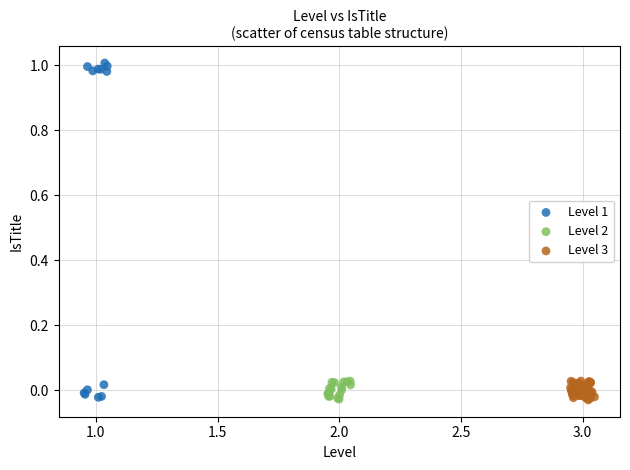

Which series has the largest Y range (max minus min)?

Level 1